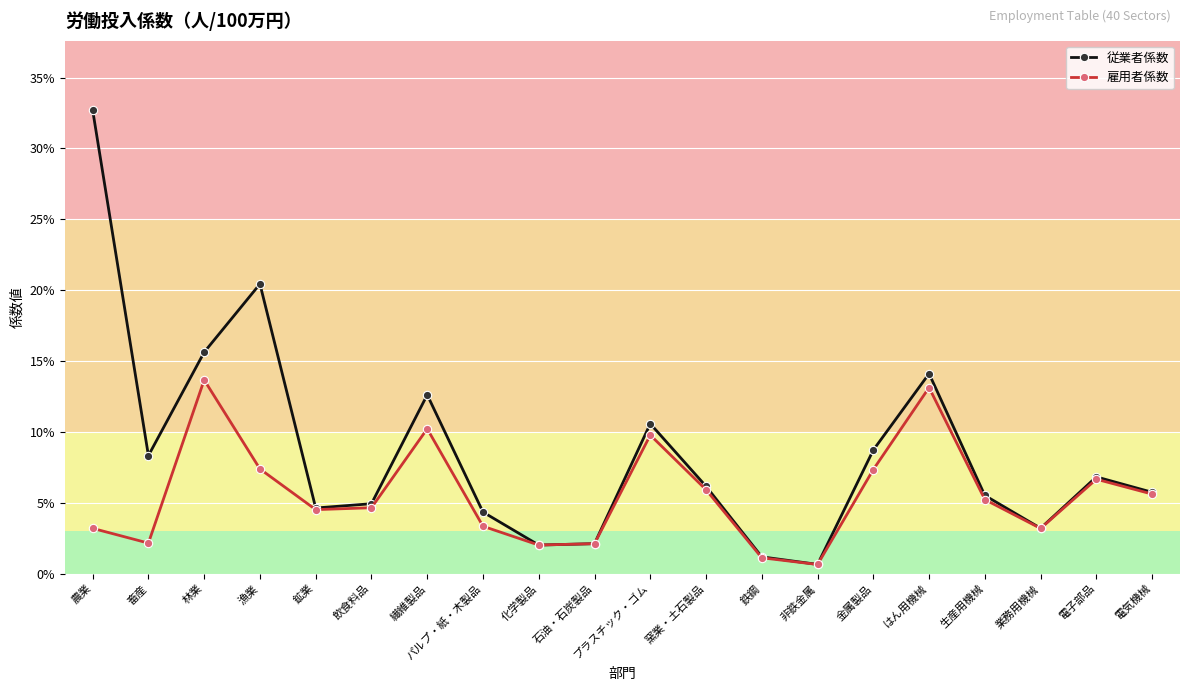

What is the label of the 18th point from the right?

林業